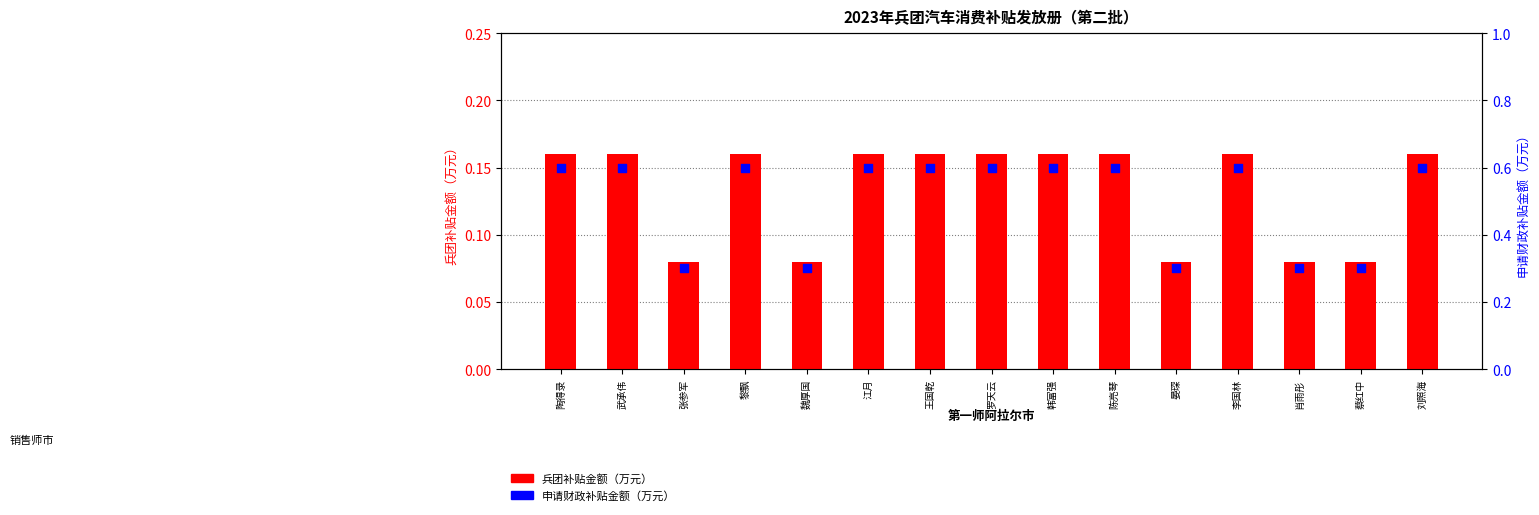

What is the total value across all series at 李国林?

0.8